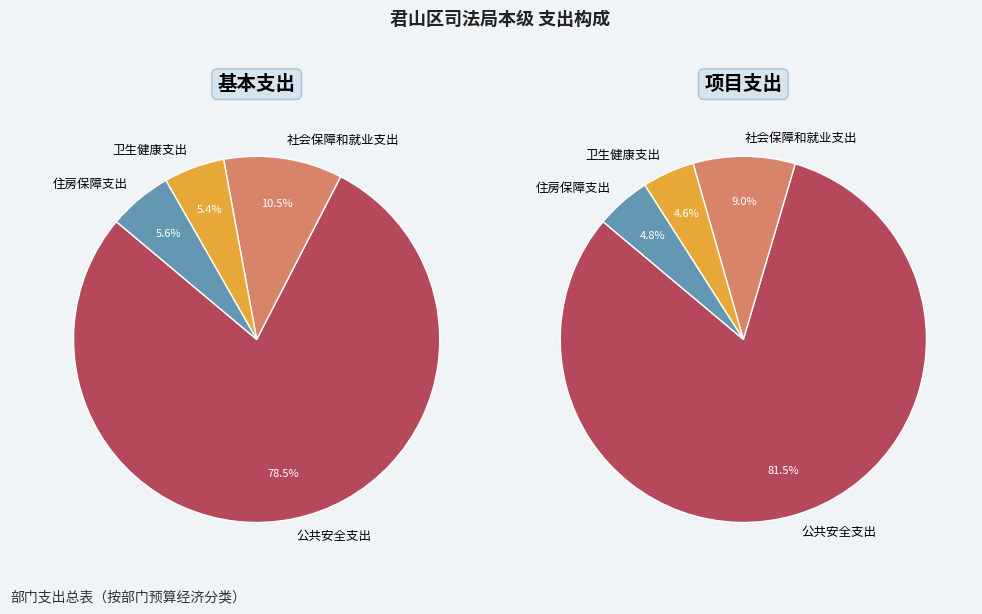

What is the ratio of the value at 公共安全支出 to the value at 卫生健康支出?

17.7